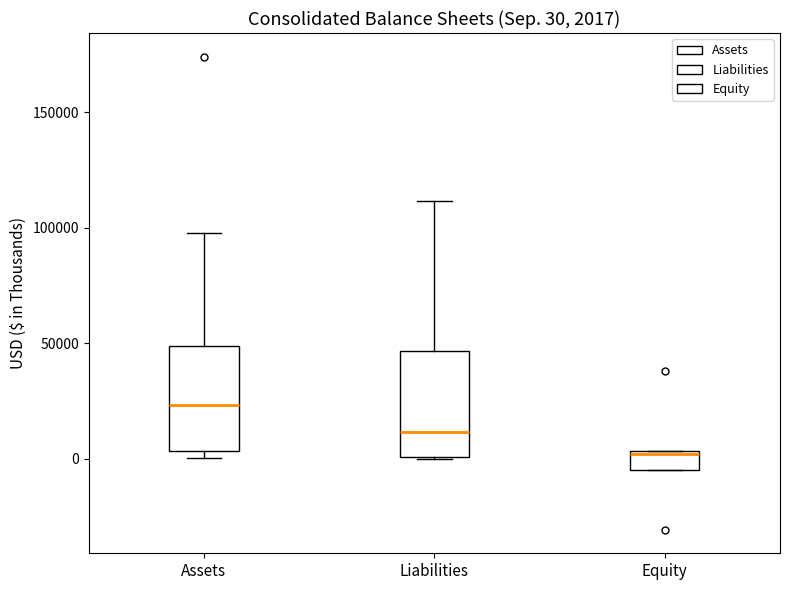

Which box's median line is the lowest?

Equity